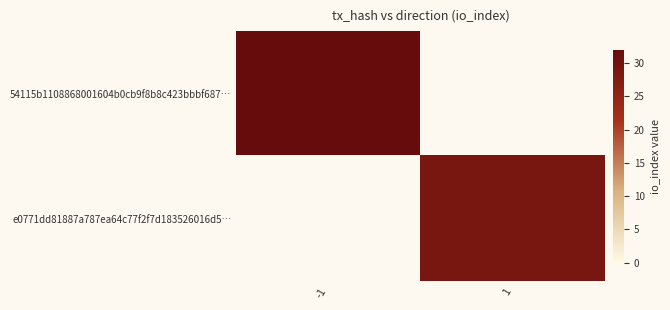

What is the minimum value shown in the chart?

29.0